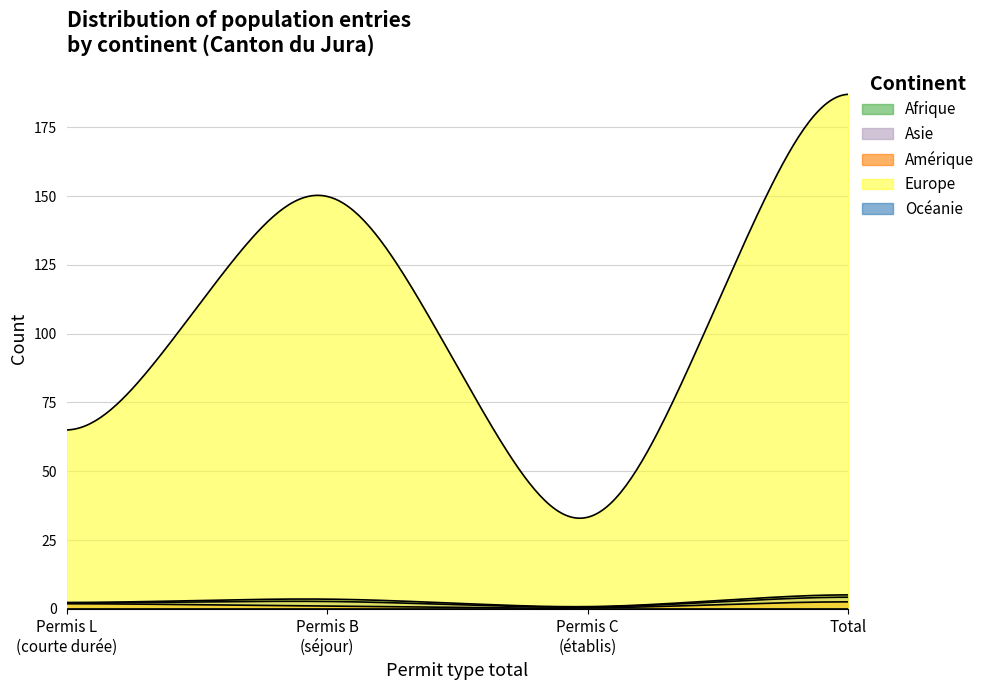

What is the difference between the maximum and second lowest values in the Asie series?

3.6